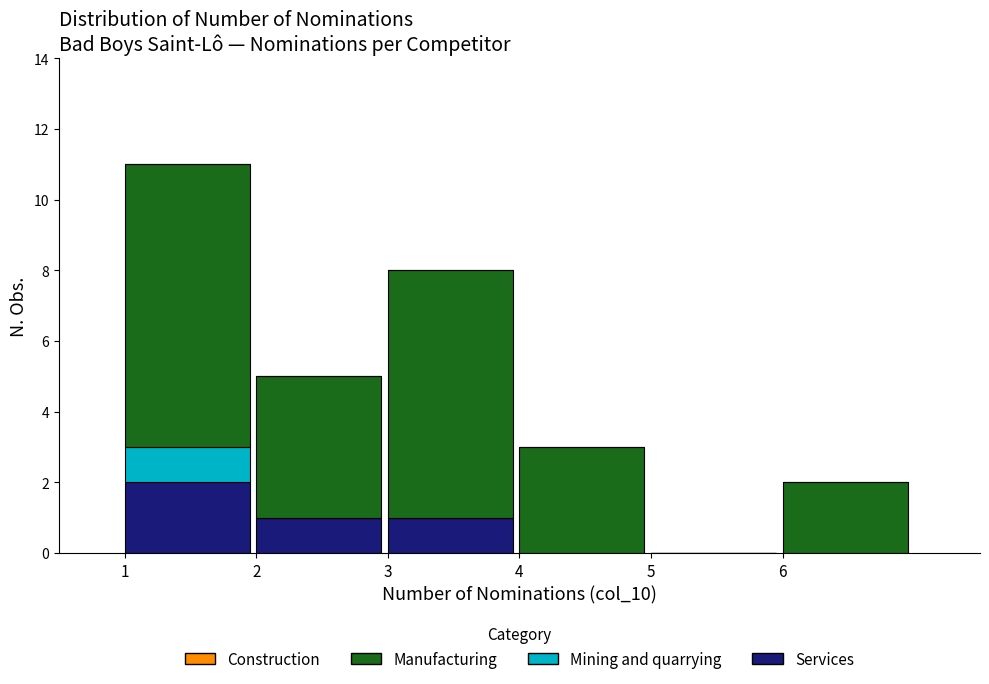

Reading left to right, list the values for the Services series.

1=2	2=1	3=1	4=0	5=0	6=0